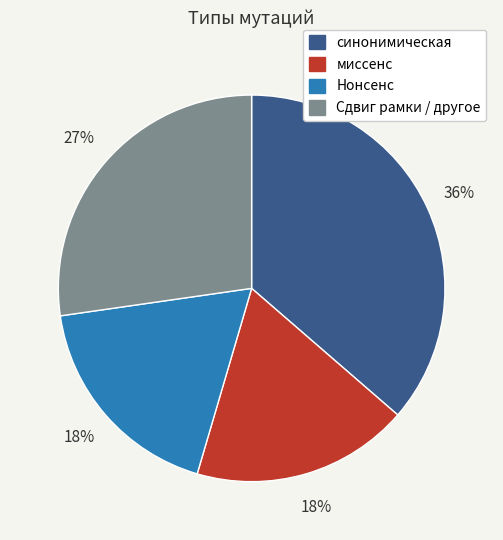

Which slice is the largest?

синонимическая